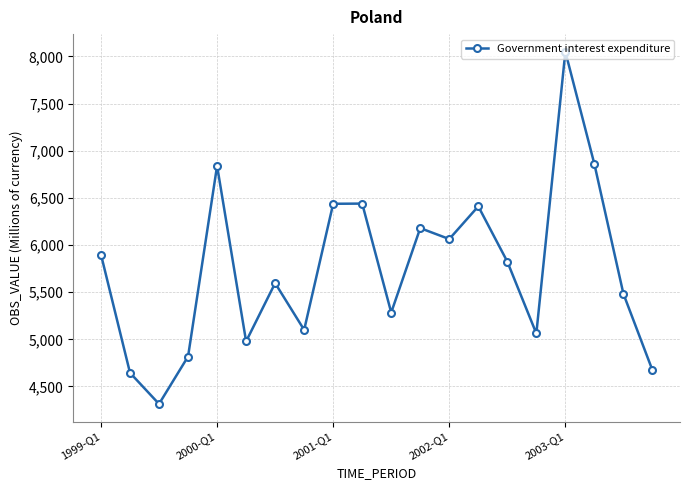

What is the value of the 14th point from the left?

6410